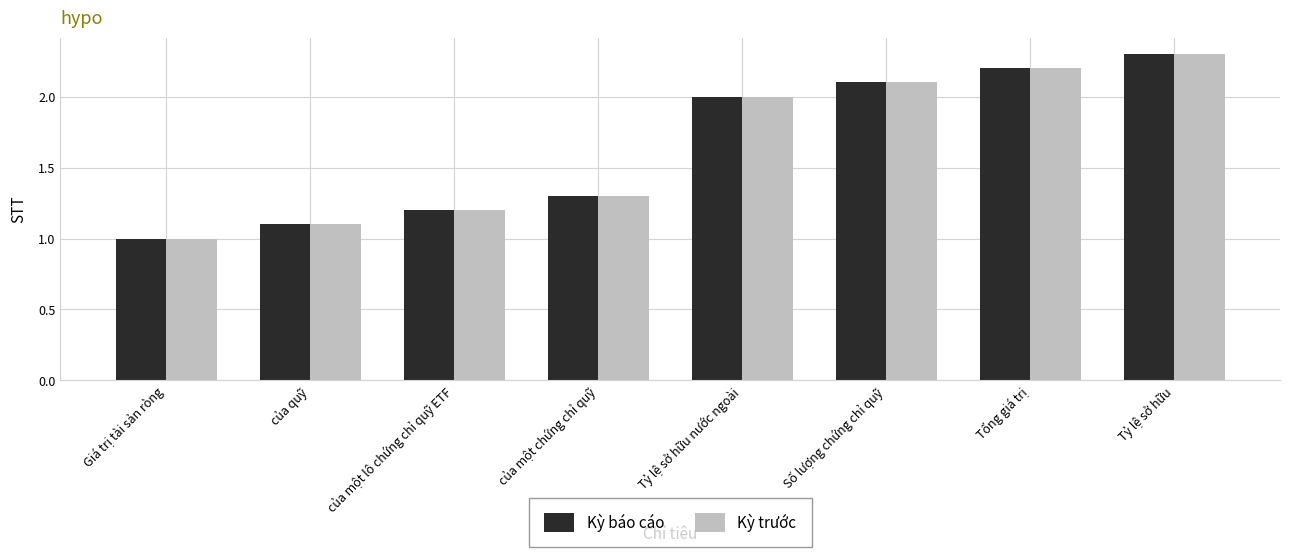

What are all the series names shown in the legend?

Kỳ báo cáo, Kỳ trước